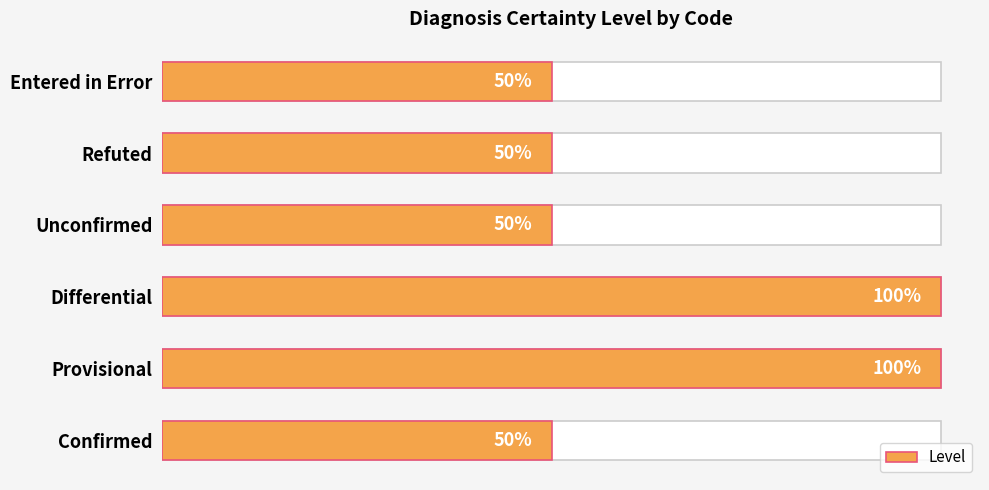

Is it true that the value at Confirmed is 2?

False